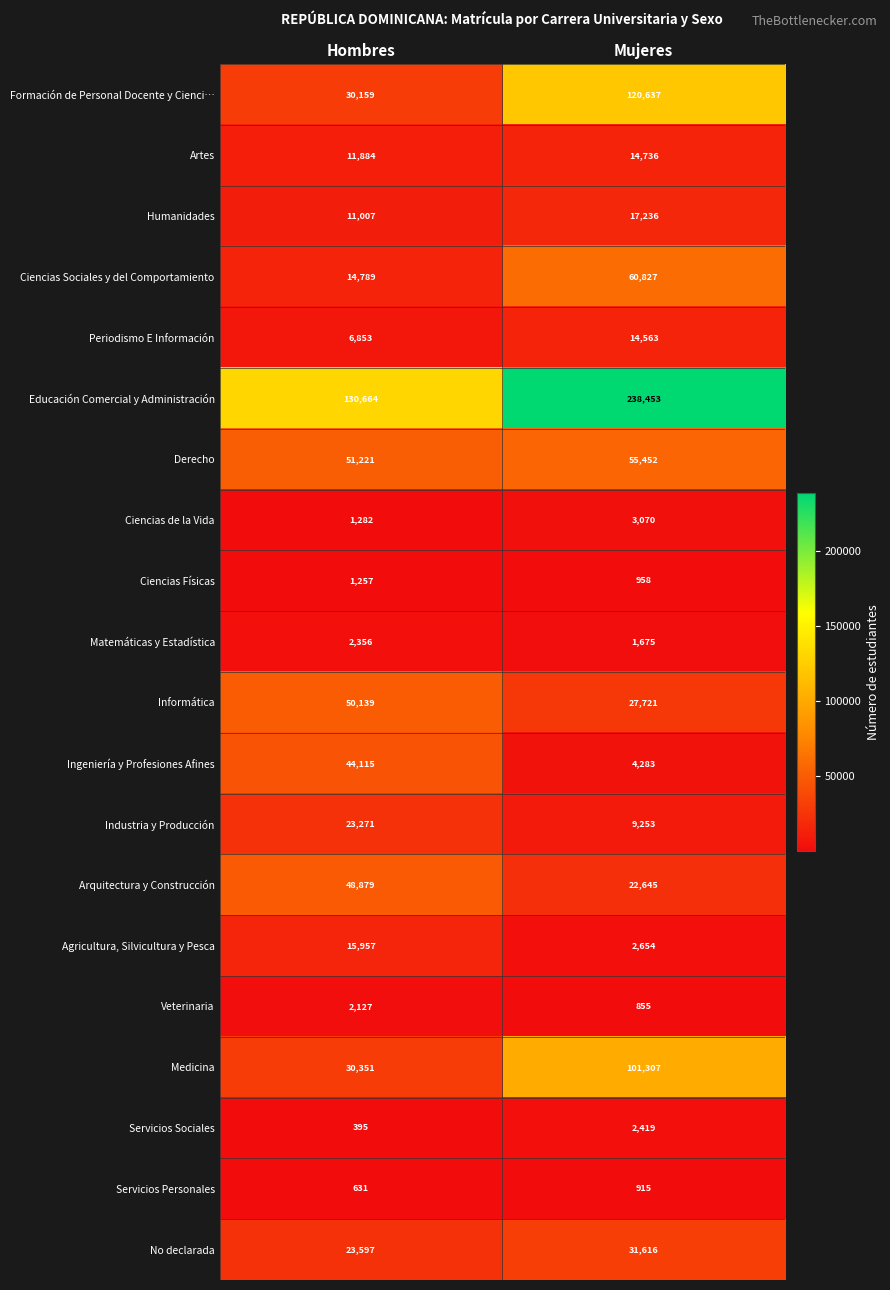

Is it true that Ciencias de la Vida equals 4745 at Mujeres?

False